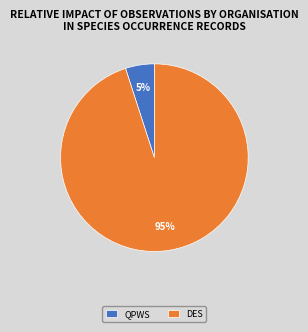

How many slices are in this pie chart?

2